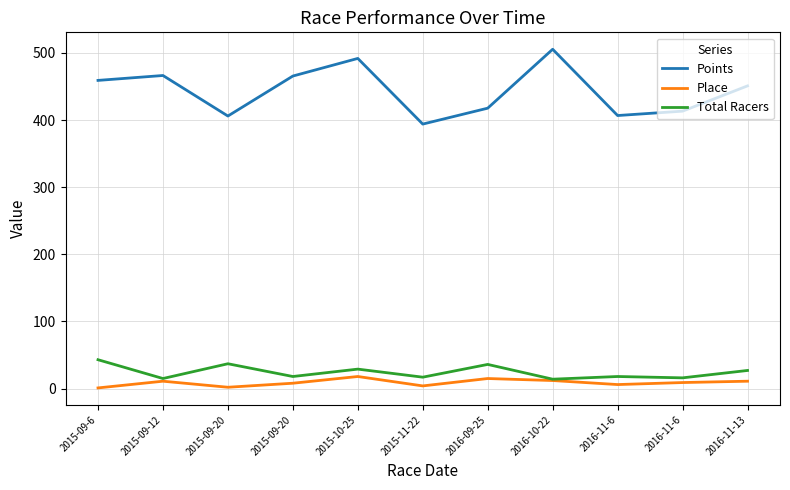

At which category is the sum across all series the highest?

2015-10-25